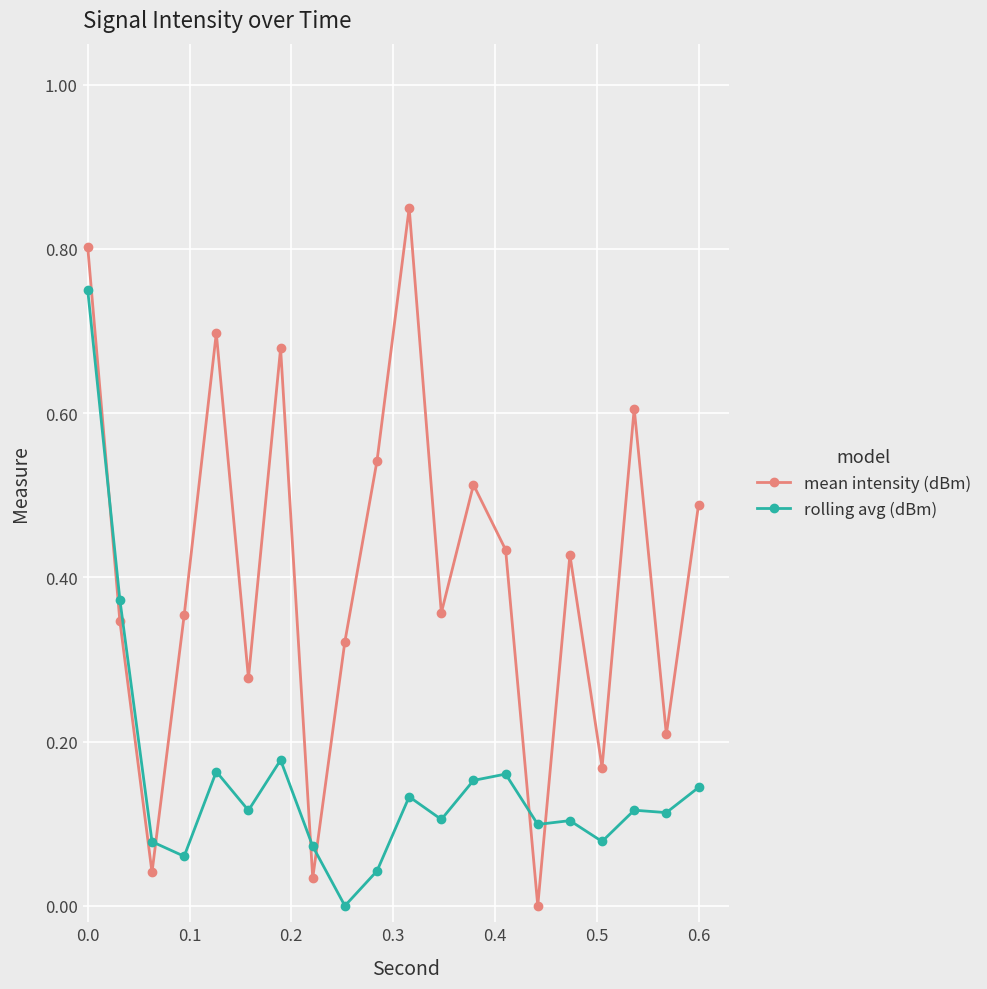

Rank the series by their average value, from highest to lowest.

mean intensity (dBm), rolling avg (dBm)